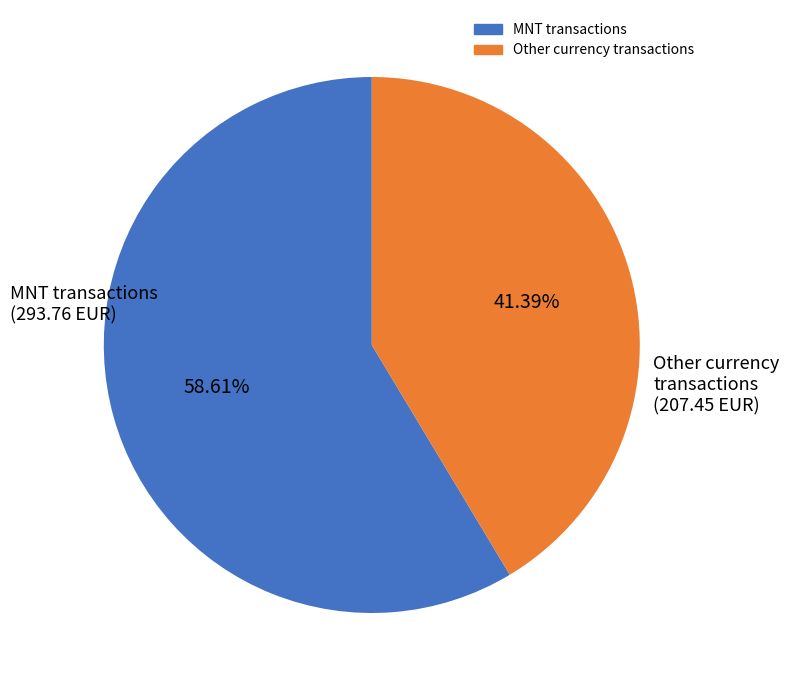

Is there any slice that represents more than half of the pie?

Yes